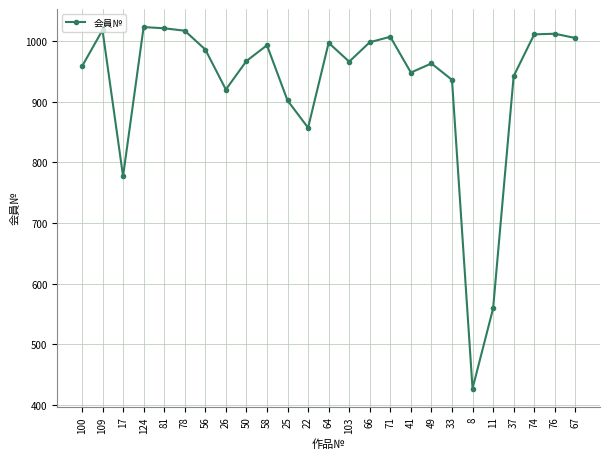

What is the label of the 14th point from the right?

22